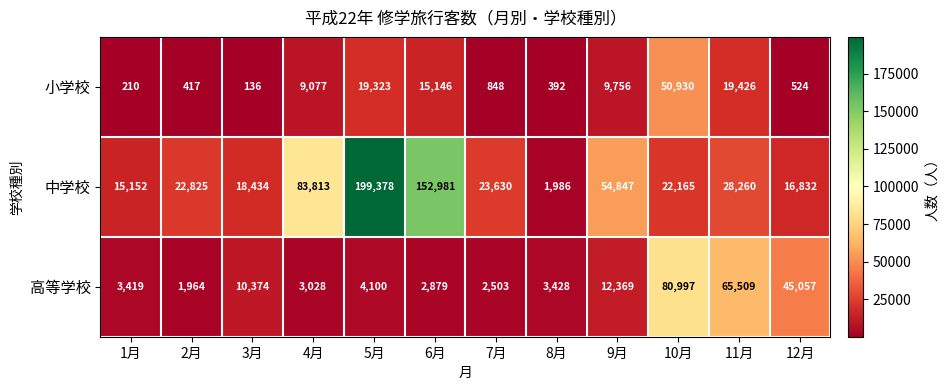

How many data points in 高等学校 are less than 4100?

6